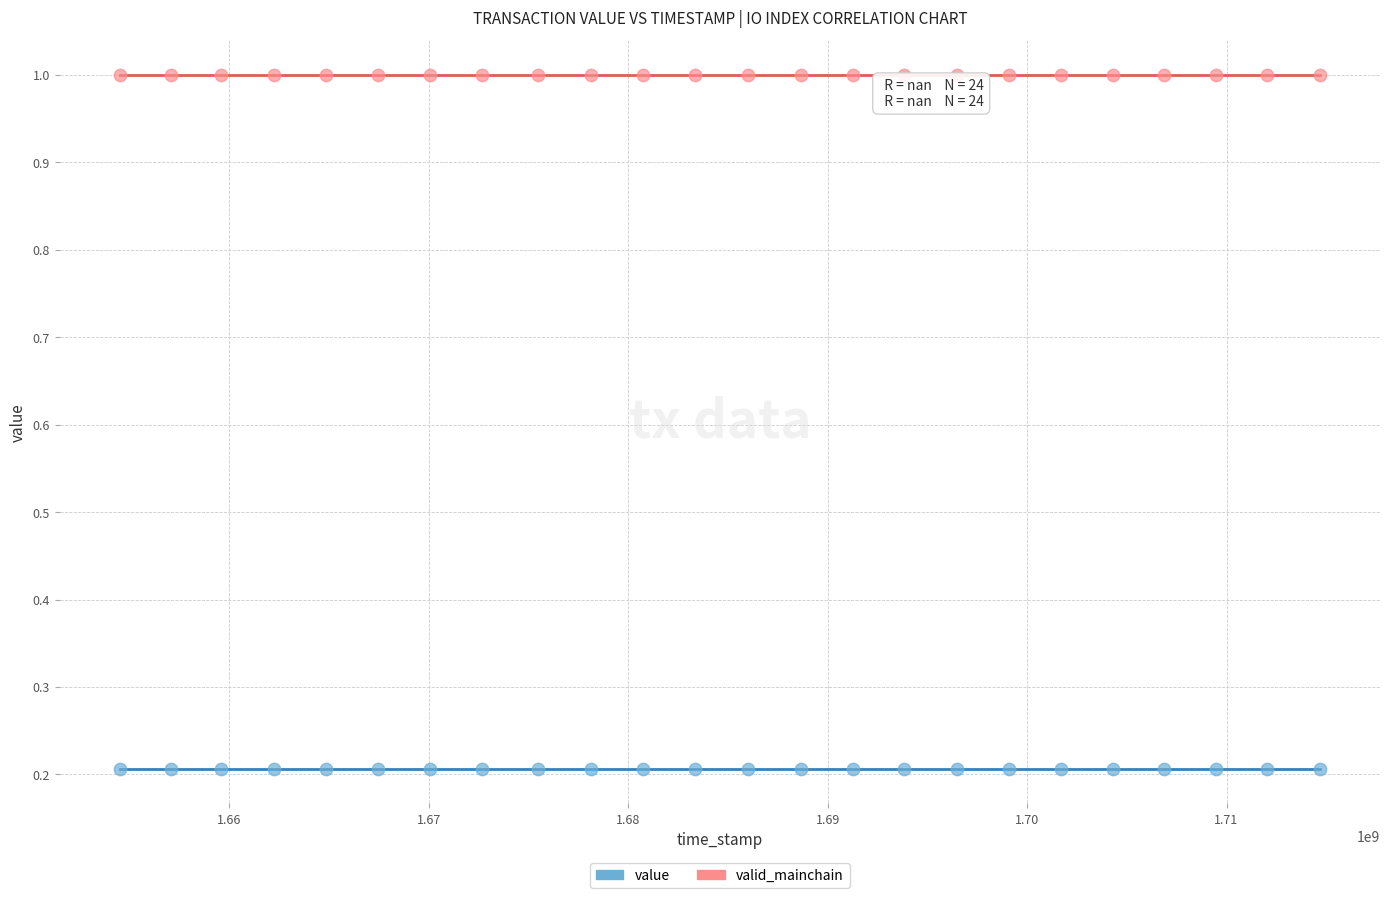

Which series reaches the minimum Y coordinate?

value